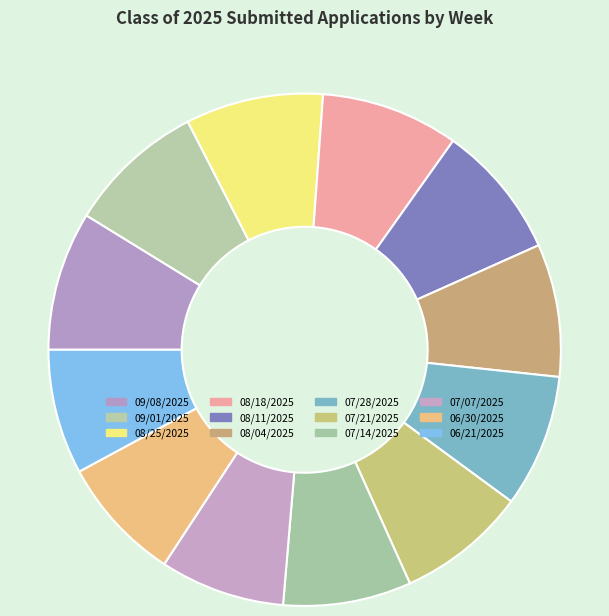

Rank the categories by value from lowest to highest.

07/07/2025, 06/30/2025, 06/21/2025, 07/14/2025, 07/21/2025, 08/04/2025, 07/28/2025, 08/11/2025, 09/01/2025, 08/25/2025, 08/18/2025, 09/08/2025